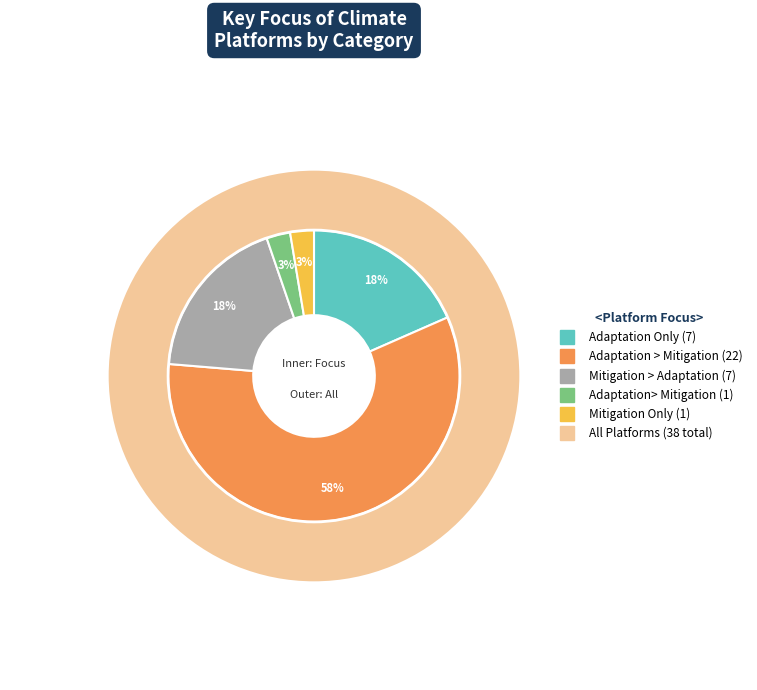

Which category has the biggest portion of the pie?

Adaptation > Mitigation